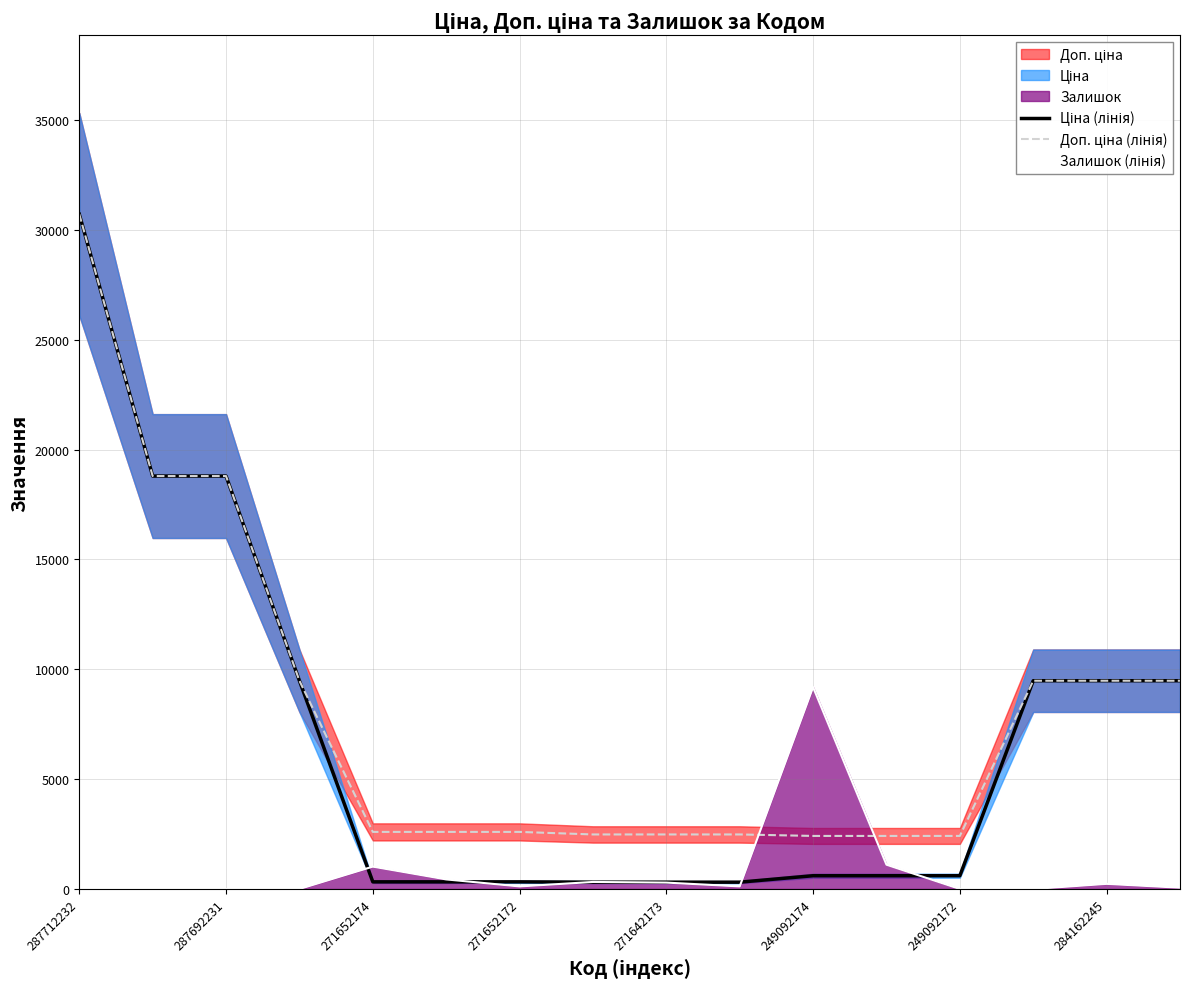

At how many categories does at least one series exceed 10342?

3